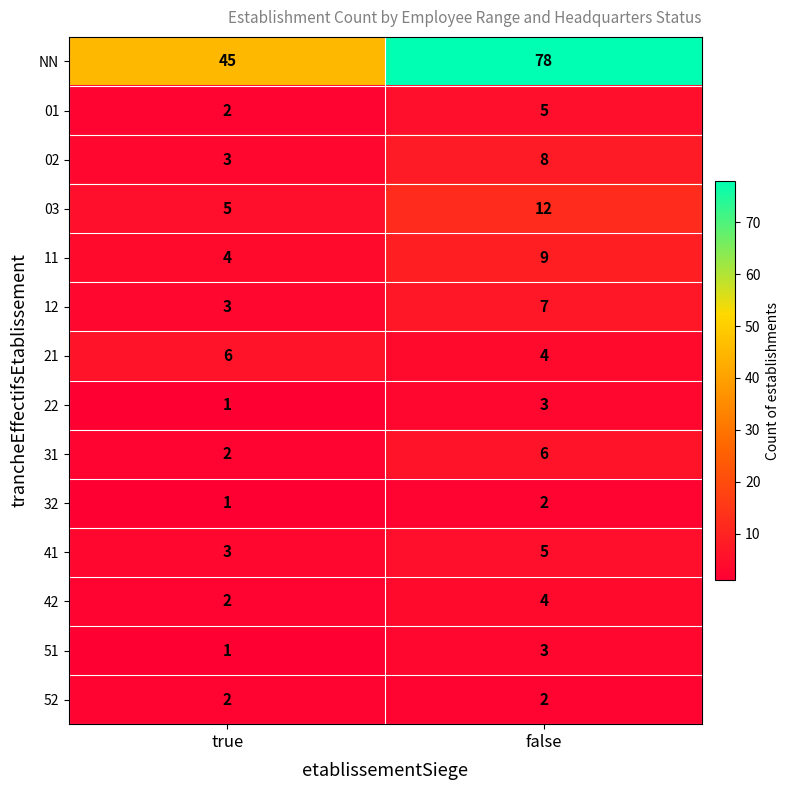

Which category has the lowest value across all series?

true